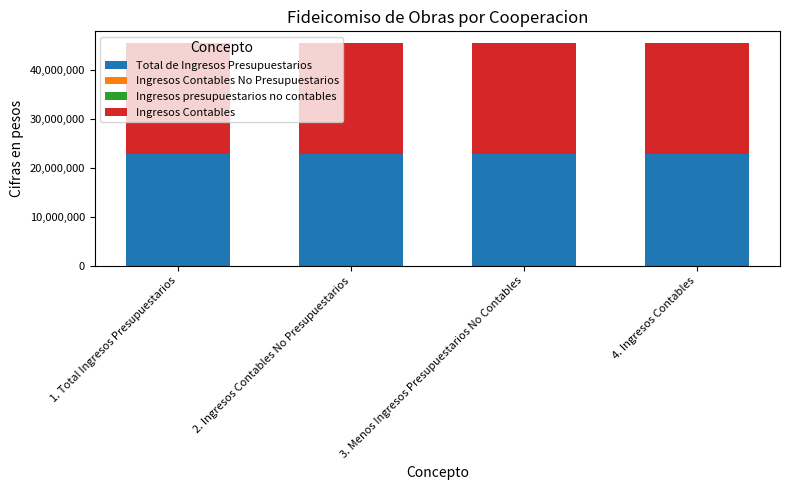

What is the sum of the Total de Ingresos Presupuestarios values at 3. Menos Ingresos Presupuestarios No Contables and 1. Total Ingresos Presupuestarios?

45682707.5